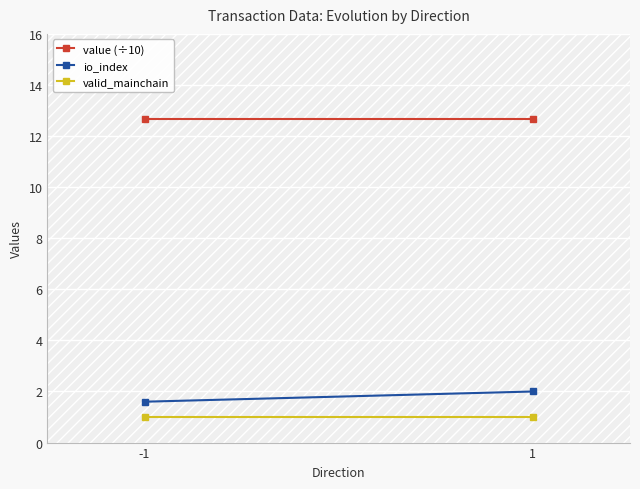

Is the value of io_index at -1 greater than the value of valid_mainchain at 1?

Yes